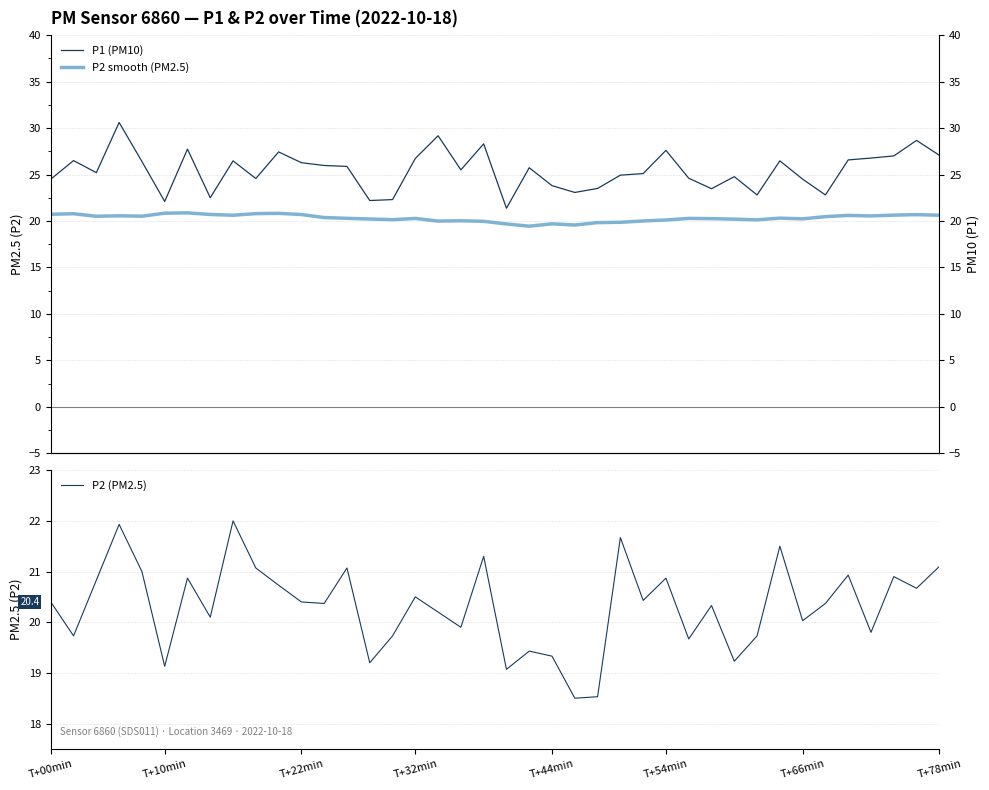

Rank the series by their maximum value, from lowest to highest.

P2 smooth (PM2.5), P2 (PM2.5), P1 (PM10)